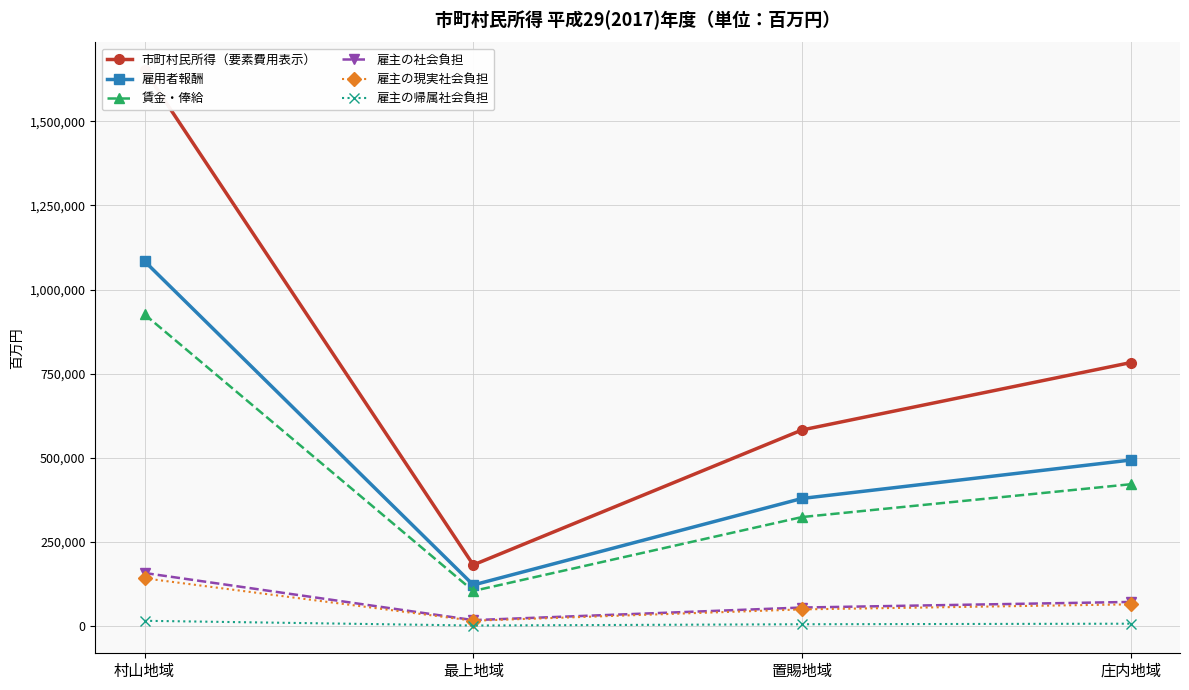

Reading left to right, transcribe all the data shown in this chart.

市町村民所得（要素費用表示）: 1651646	181841	582791	783033
雇用者報酬: 1084073	122243	379302	493418
賃金・俸給: 926222	104444	324072	421571
雇主の社会負担: 157852	17800	55230	71846
雇主の現実社会負担: 142038	16017	49697	64649
雇主の帰属社会負担: 15814	1783	5533	7198